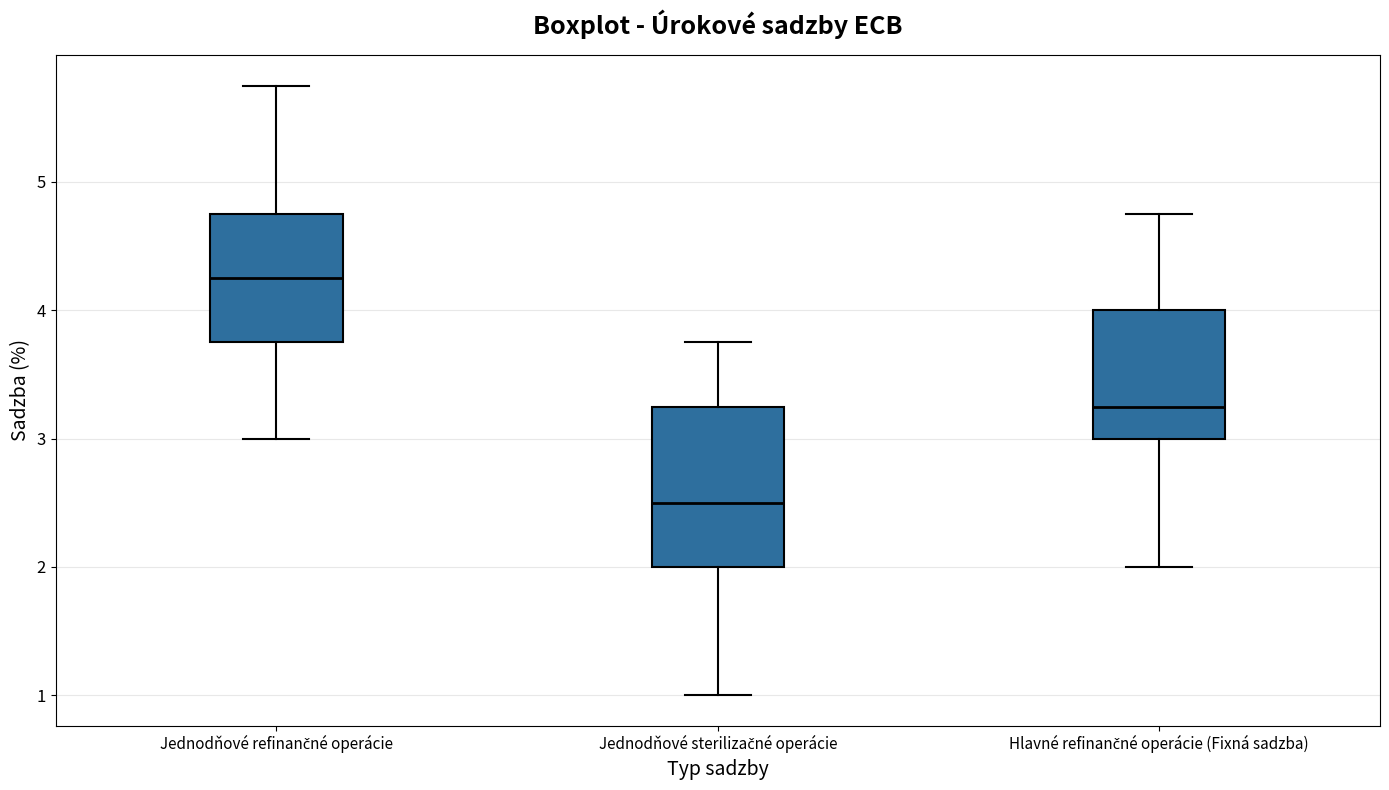

Which box is the tallest, from its lower edge to its upper edge?

Jednodňové sterilizačné operácie